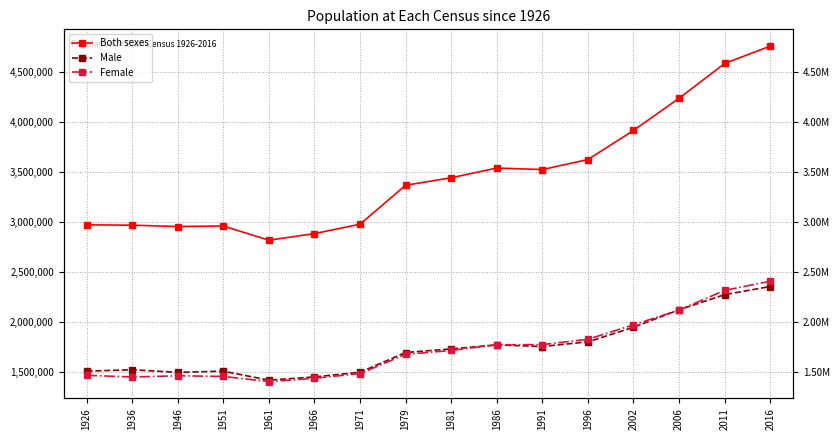

Reading right to left, extract all data points from this chart.

Both sexes: 4761865	4588252	4239848	3917203	3626087	3525719	3540643	3443405	3368217	2978248	2884002	2818341	2960593	2955107	2968420	2971992
Male: 2354428	2272699	2121171	1946164	1800232	1753418	1769690	1729354	1693272	1495760	1449032	1416549	1506597	1494877	1520454	1506889
Female: 2407437	2315553	2118677	1971039	1825855	1772301	1770953	1714051	1674945	1482488	1434970	1401792	1453996	1460230	1447966	1465103